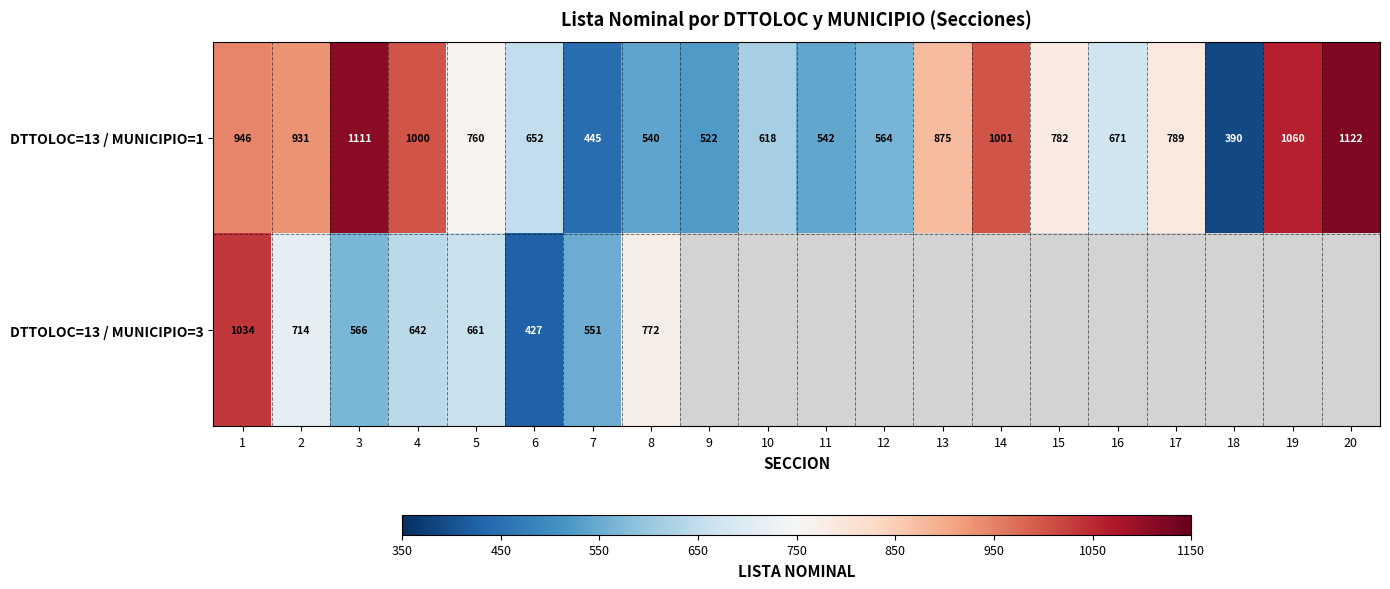

What is the difference between the second highest and second lowest values in the DTTOLOC=13 / MUNICIPIO=1 series?

666